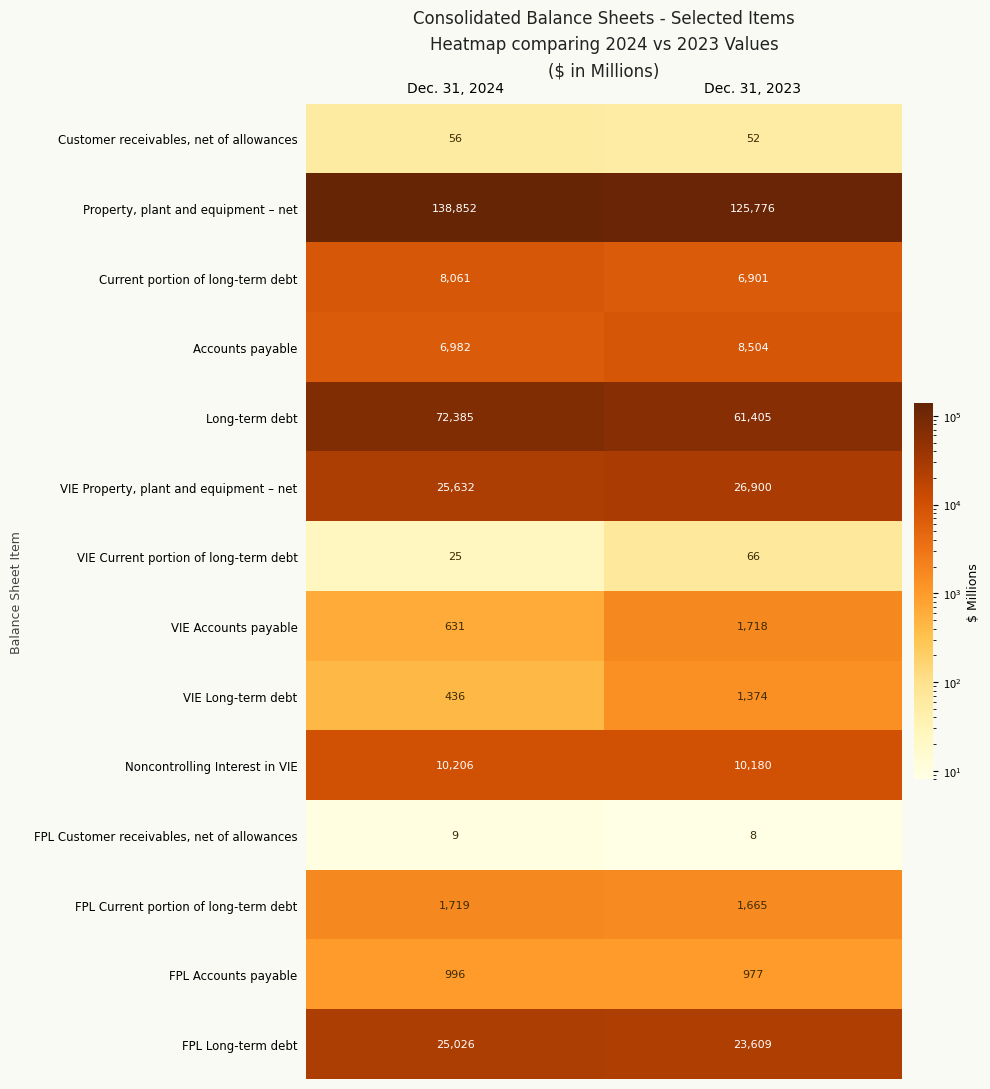

Which series has the widest spread of values?

Property, plant and equipment – net